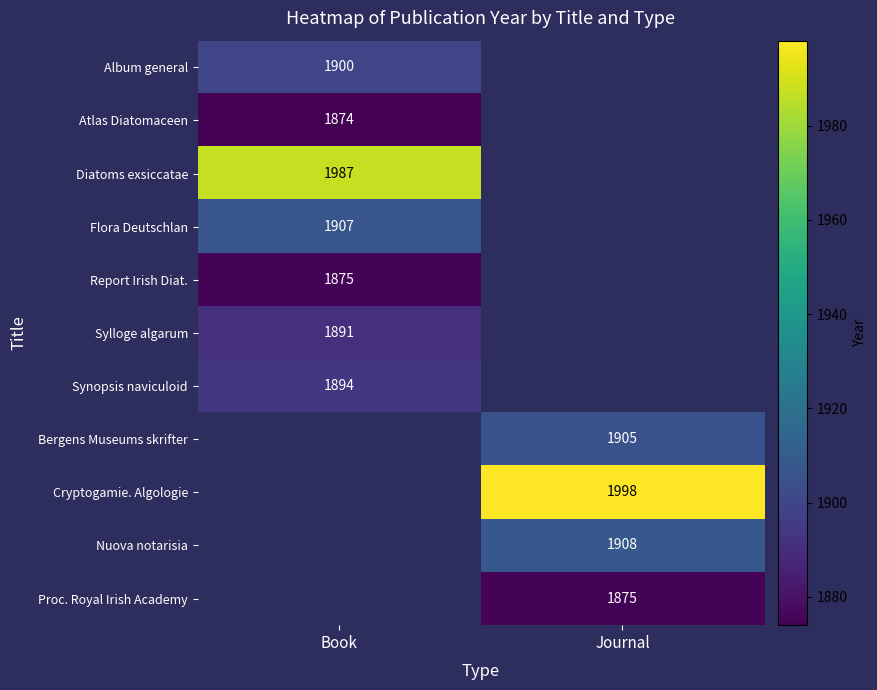

The Proc. Royal Irish Academy series shows 1875 at Journal. True or false?

True